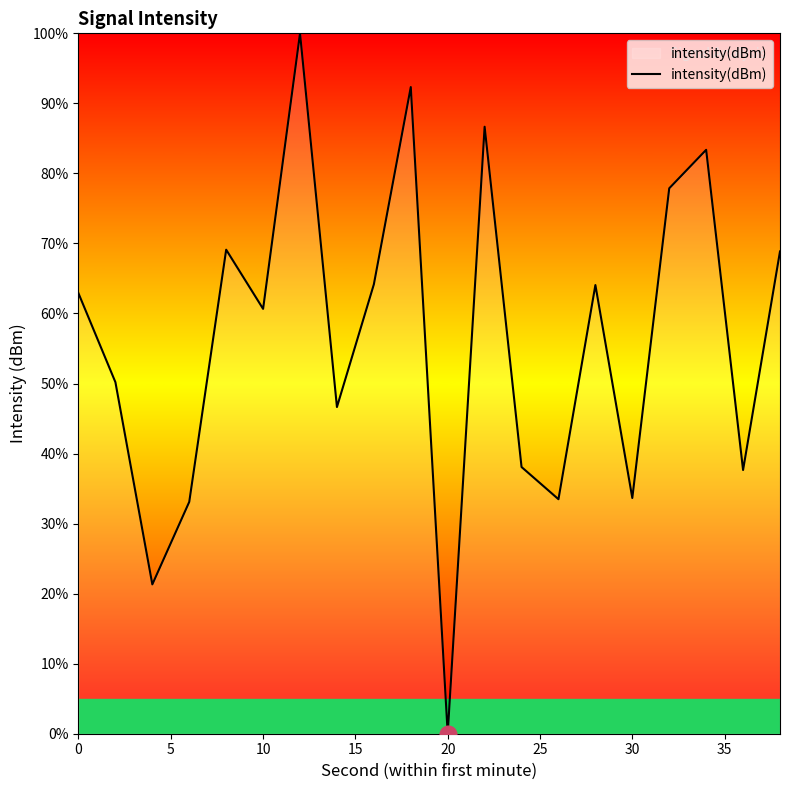

What is the difference between the maximum and minimum values?

100.0